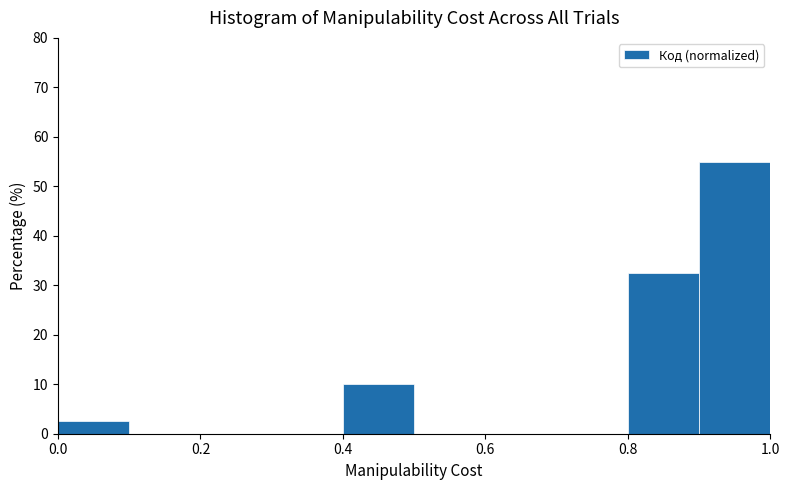

Reading left to right, transcribe this chart: for each bar, give the range it covers on the x-axis and its height. The values are not printed on the chart, so give them approximately, as read against the axis.

0.0 to 0.1: 3
0.1 to 0.2: 0
0.2 to 0.3: 0
0.3 to 0.4: 0
0.4 to 0.5: 10
0.5 to 0.6: 0
0.6 to 0.7: 0
0.7 to 0.8: 0
0.8 to 0.9: 33
0.9 to 1.0: 55